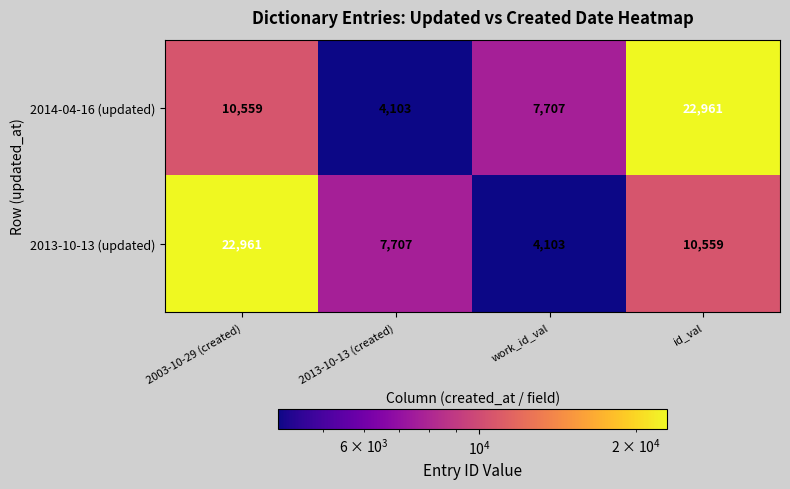

Reading left to right, extract all data points from this chart.

2014-04-16 (updated): 10559	4103	7707	22961
2013-10-13 (updated): 22961	7707	4103	10559